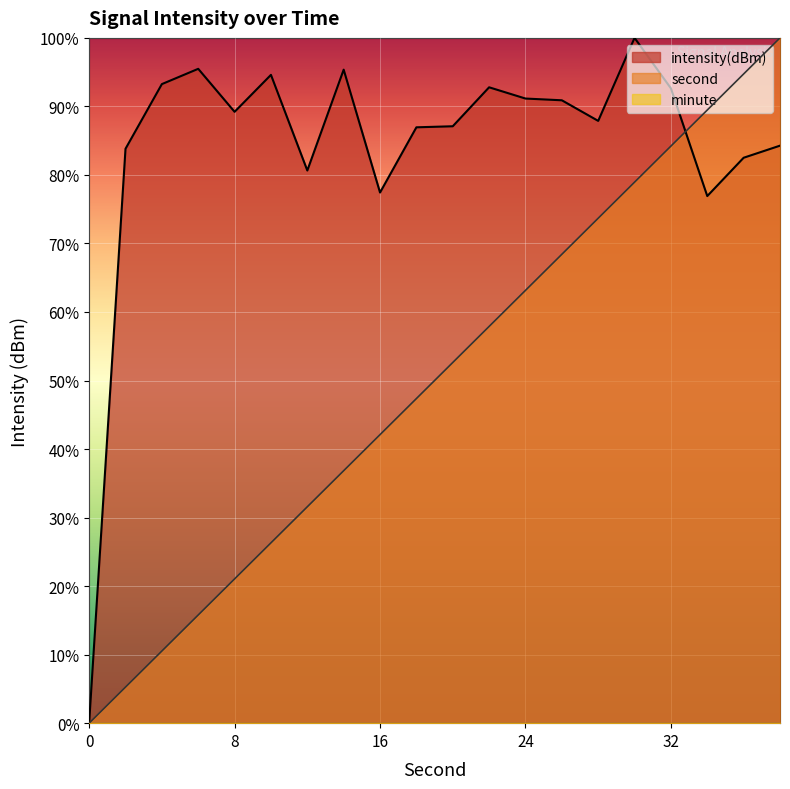

Between which two adjacent categories do intensity(dBm) and second first intersect?

32 and 34